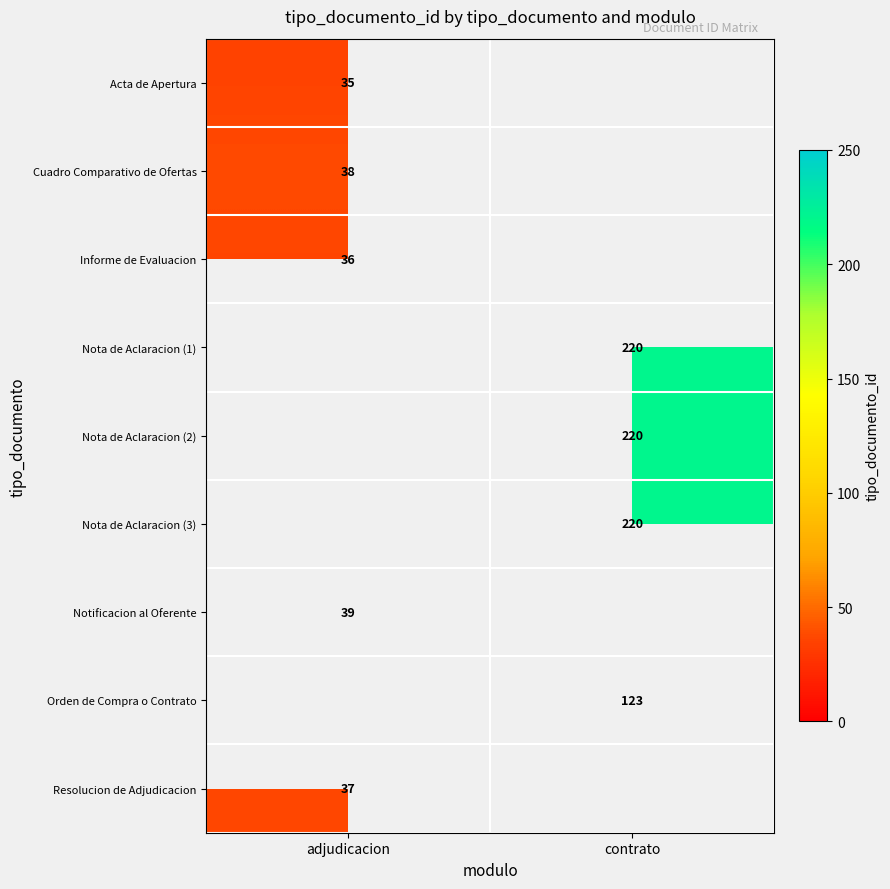

What is the difference between the highest and lowest values at adjudicacion?

4.0